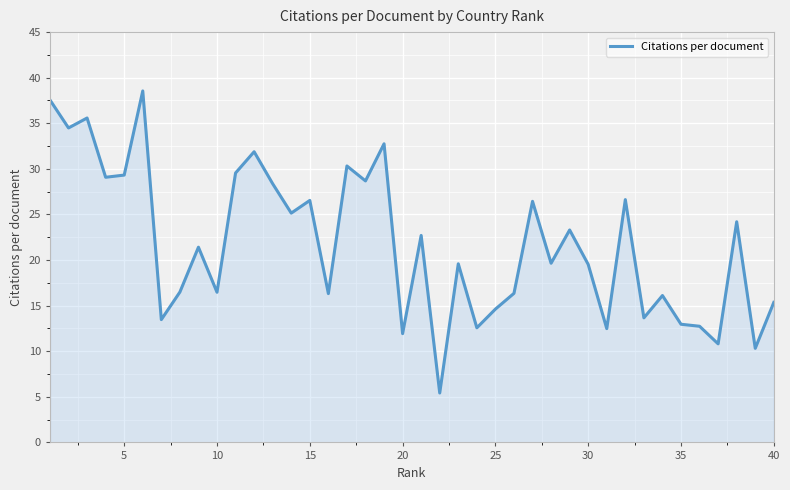

What is the difference between the maximum and minimum values?

33.1